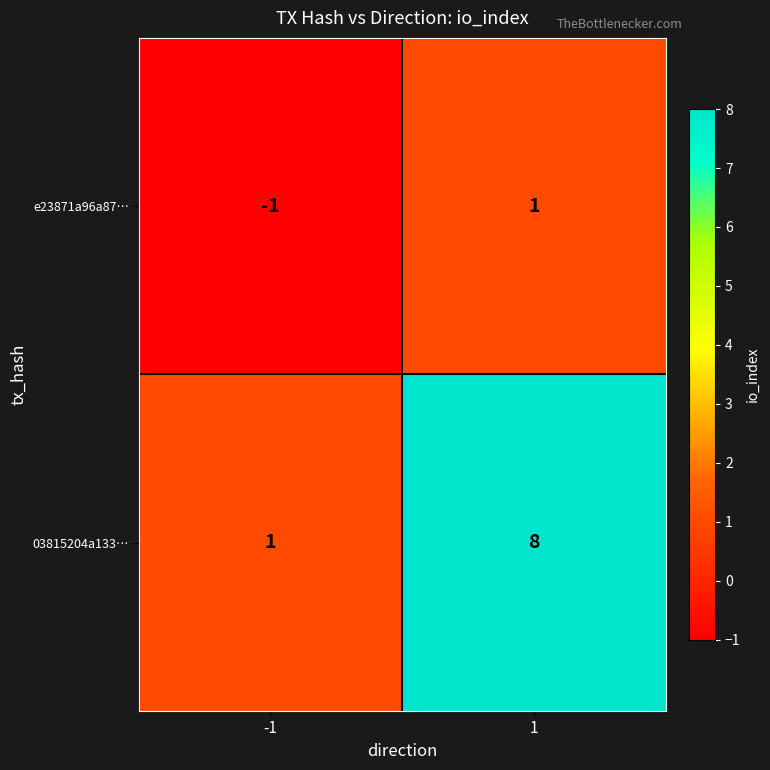

The value of 03815204a133… at -1 is 1. True or false?

True